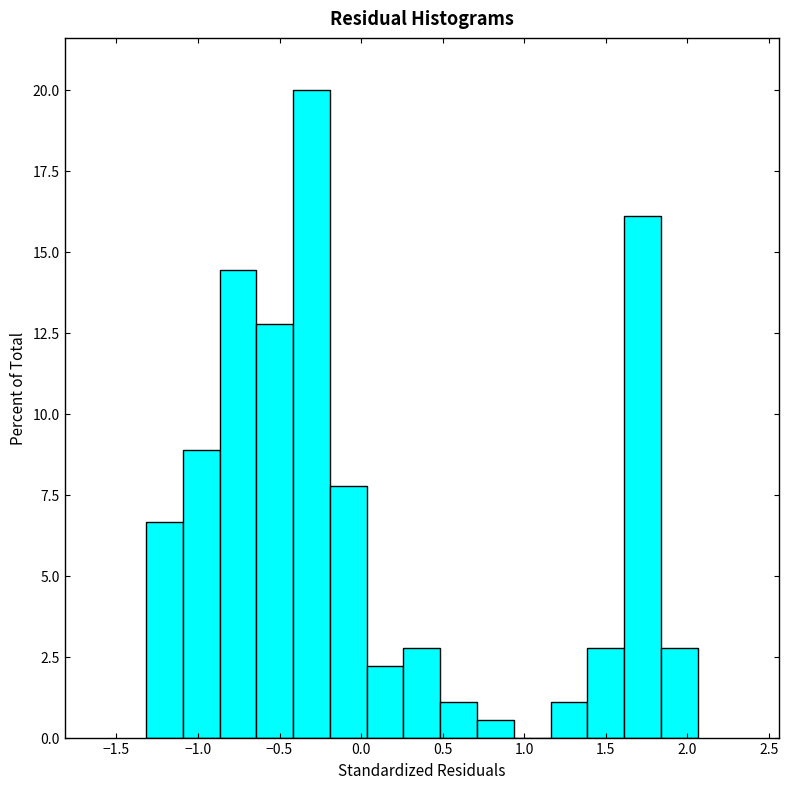

Reading left to right, list every bar in this chart as the range it spans on the x-axis followed by its height. Neither the bar edges nor the heights are printed on the chart, so give them approximately, as read against the axes.

-1.30 to -1.10: 6.5
-1.10 to -0.85: 9.0
-0.85 to -0.65: 14.5
-0.65 to -0.40: 13.0
-0.40 to -0.20: 20.0
-0.20 to 0.05: 8.0
0.05 to 0.25: 2.0
0.25 to 0.50: 3.0
0.50 to 0.70: 1.0
0.70 to 0.95: 0.5
0.95 to 1.15: 0
1.15 to 1.40: 1.0
1.40 to 1.60: 3.0
1.60 to 1.85: 16.0
1.85 to 2.05: 3.0